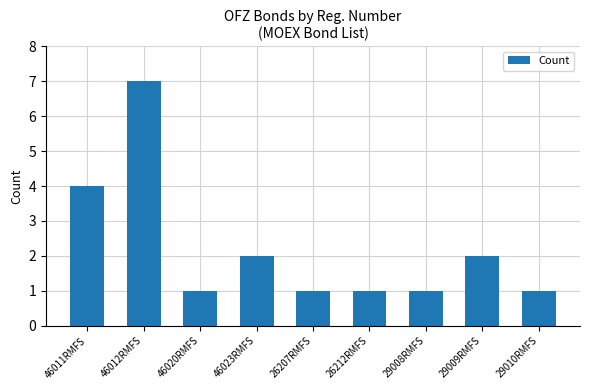

What is the sum of all values?

20